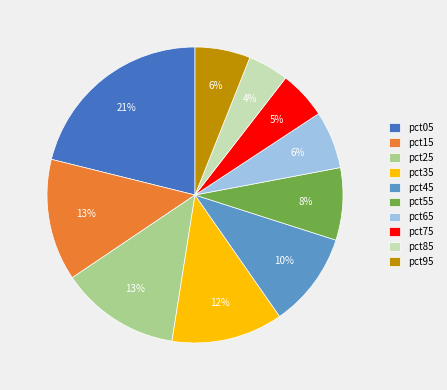

To the nearest percent, what is the difference between the pct75 and pct85 slice percentages?

1%